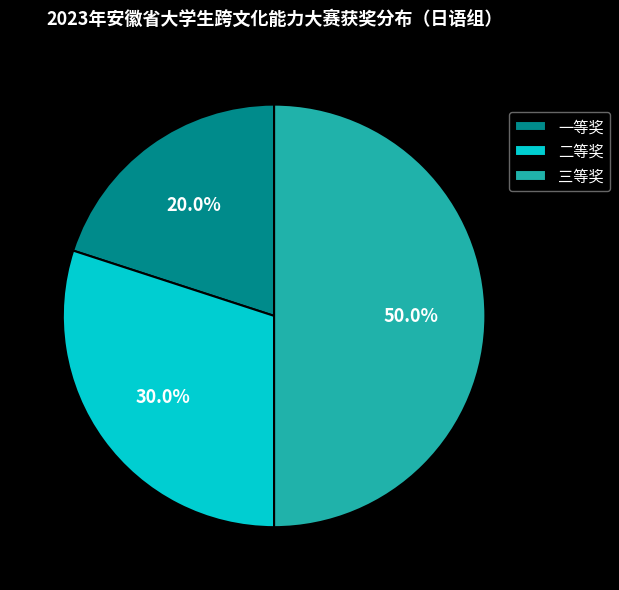

Which slice is the smallest?

一等奖